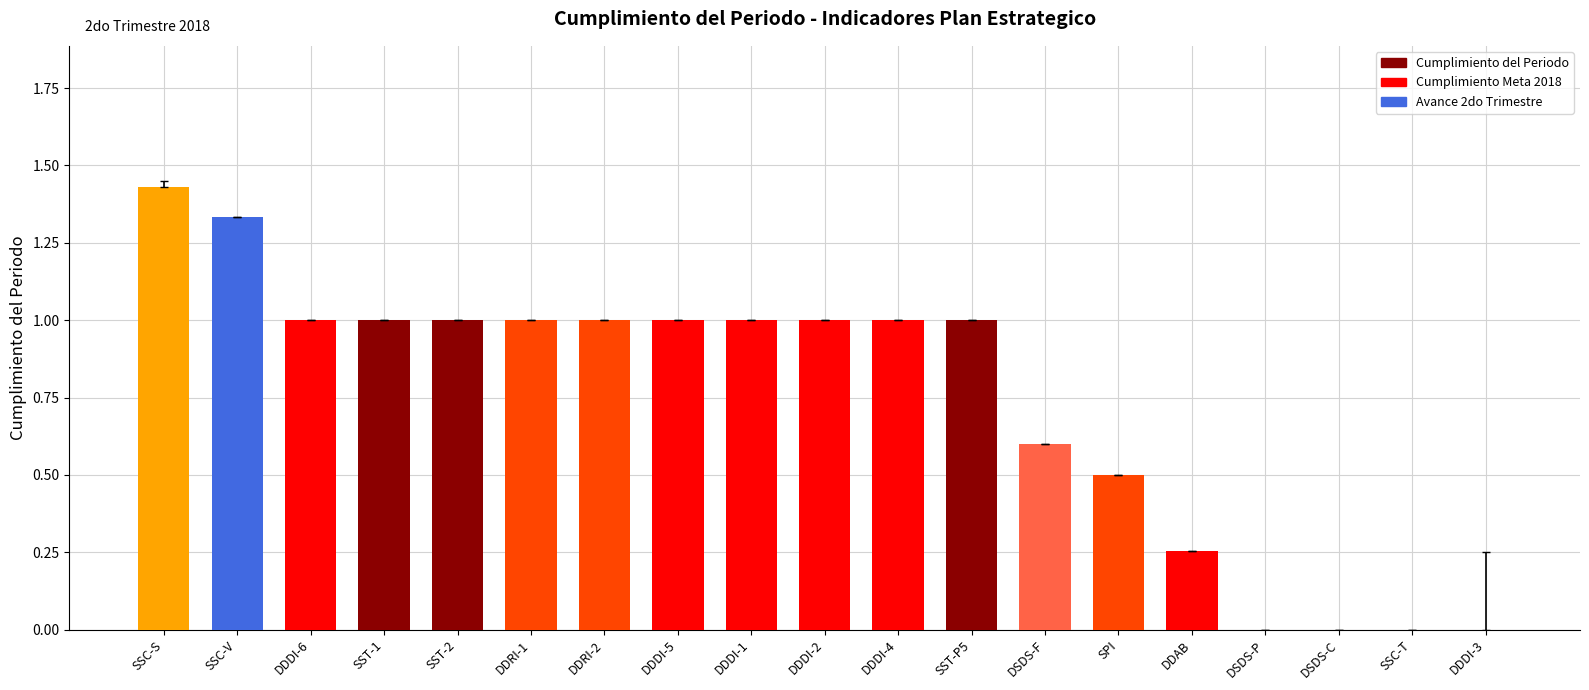

Which series has the largest total across all categories?

Meta 2do Trimestre